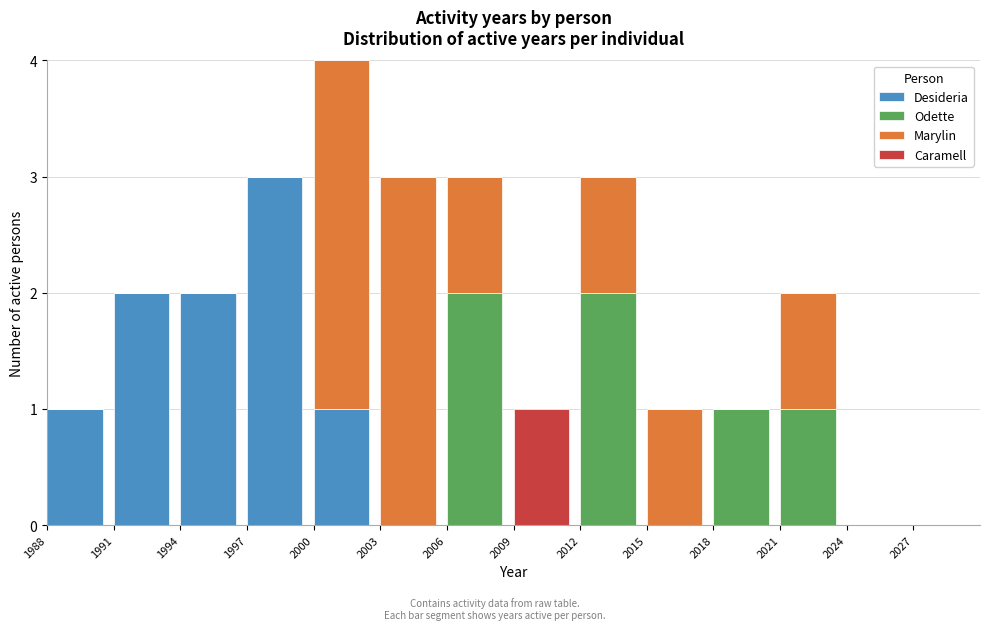

The value of Desideria at 2021 is 0. True or false?

True